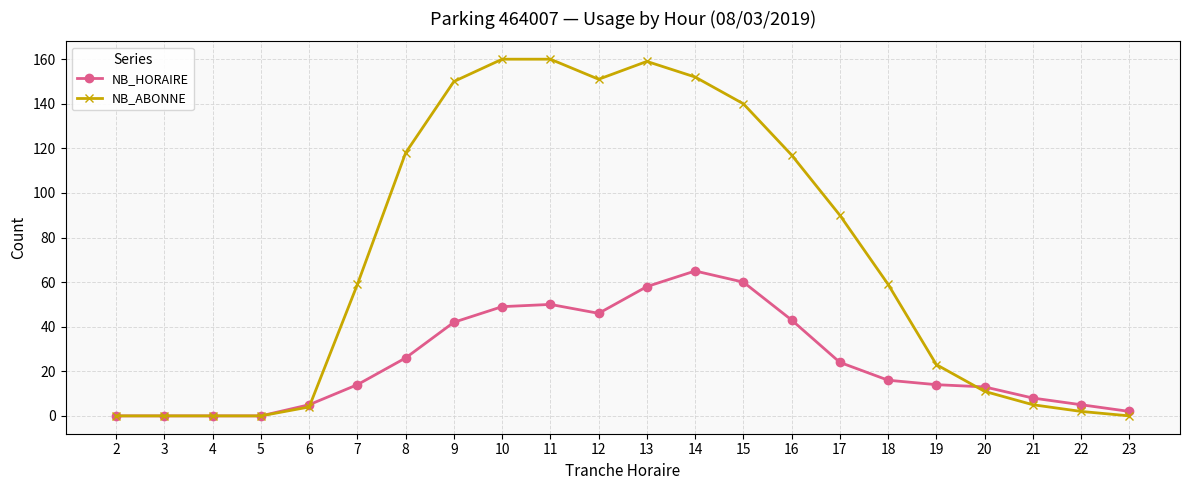

What is the difference between the highest and lowest values at 8?

92